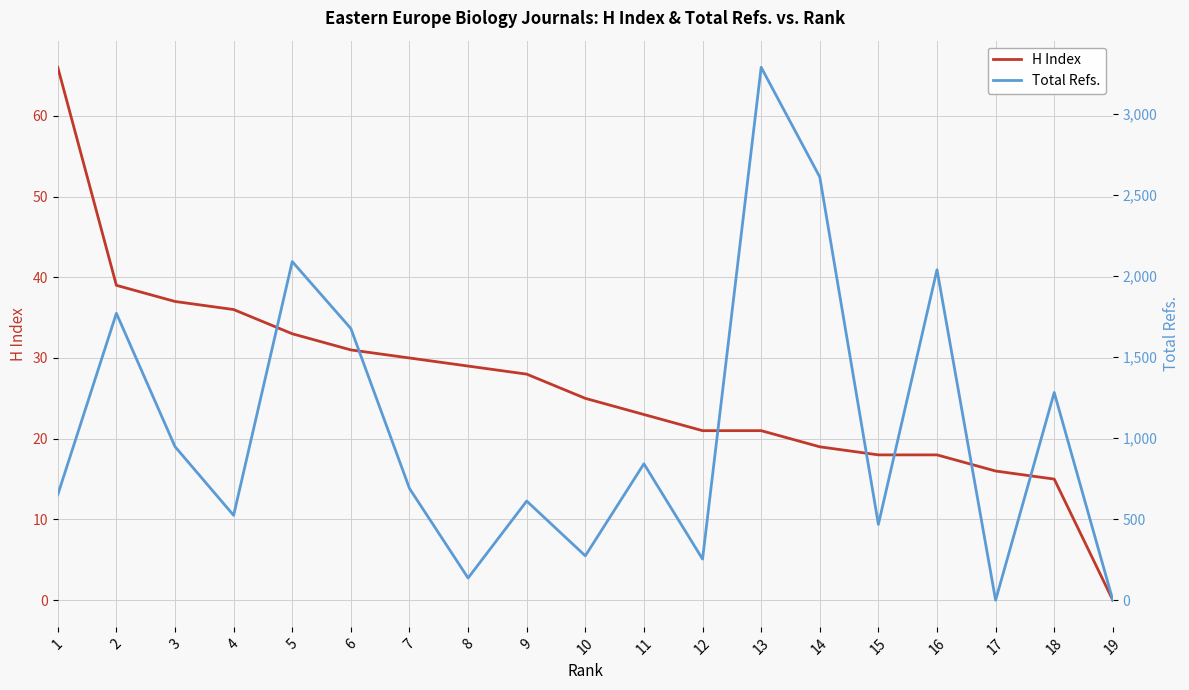

At which label is Total Refs. closest to 1644?

6